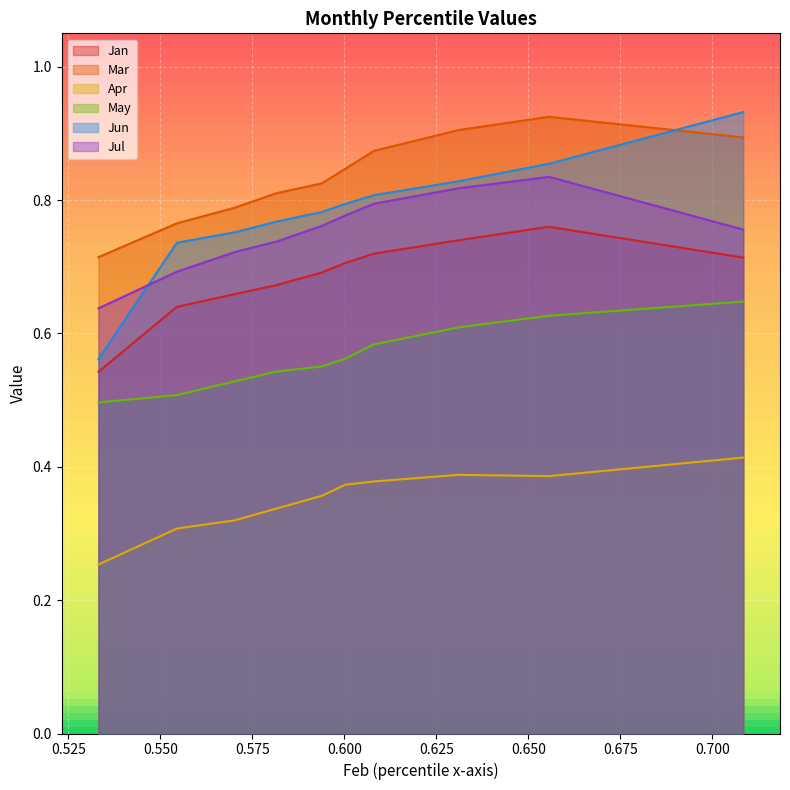

Which series has the largest total across all categories?

Mar